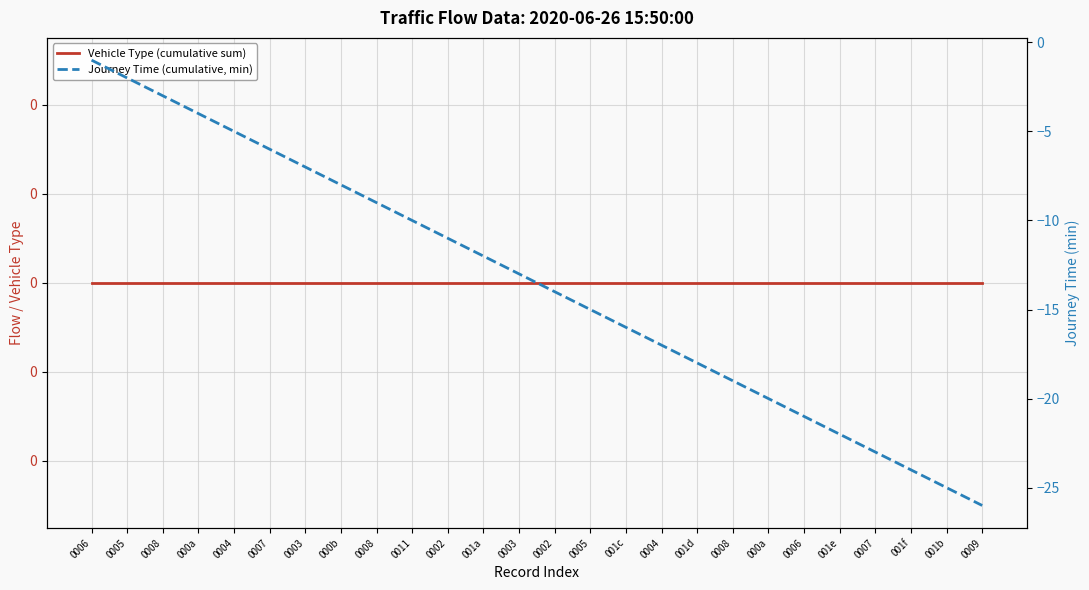

The Journey Time (cumulative, min) series shows -18 at 001d. True or false?

True